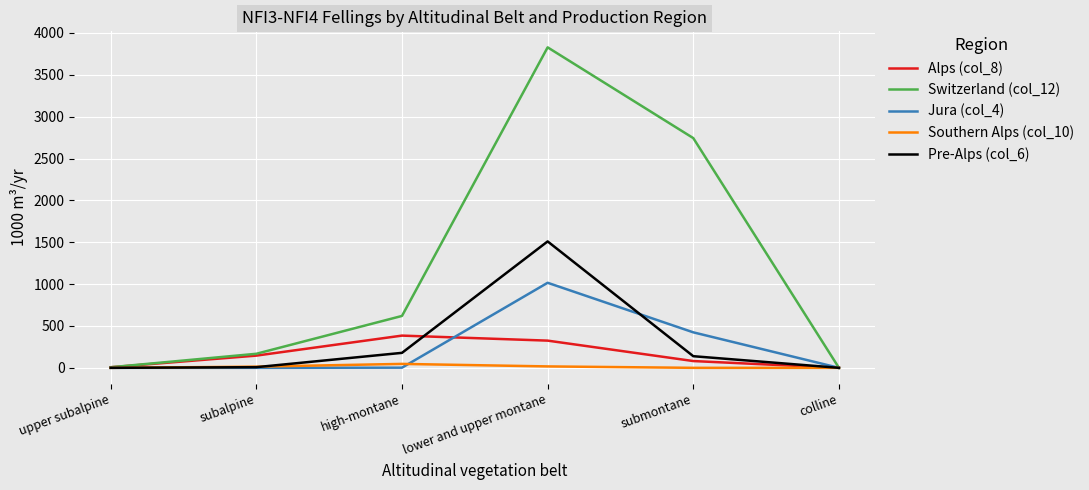

What value does the Jura (col_4) series have at submontane, to the nearest 10?

420